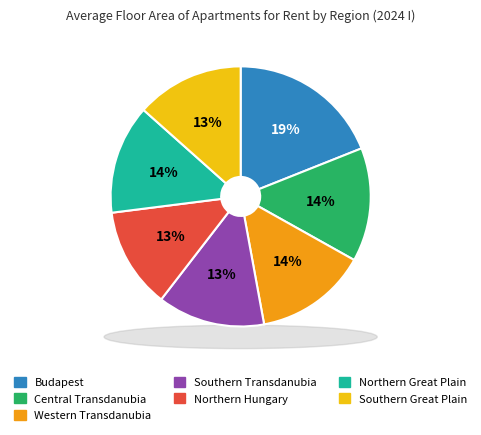

Does any single category account for the majority?

No